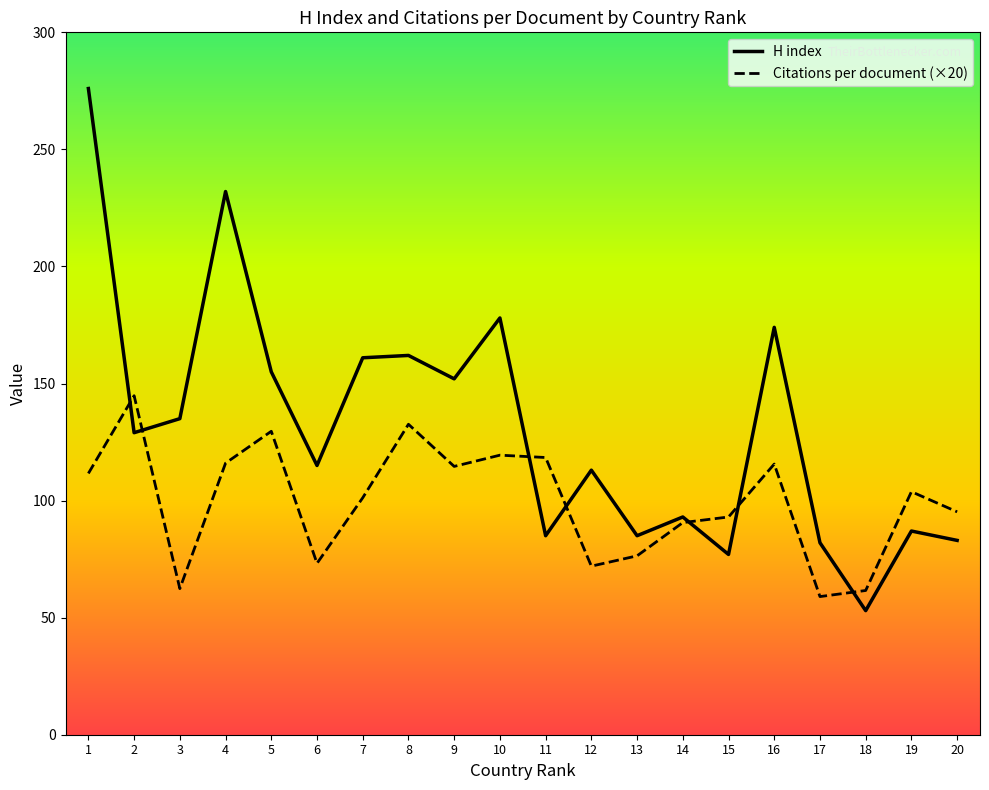

The H index series shows 113.0 at 12. True or false?

True